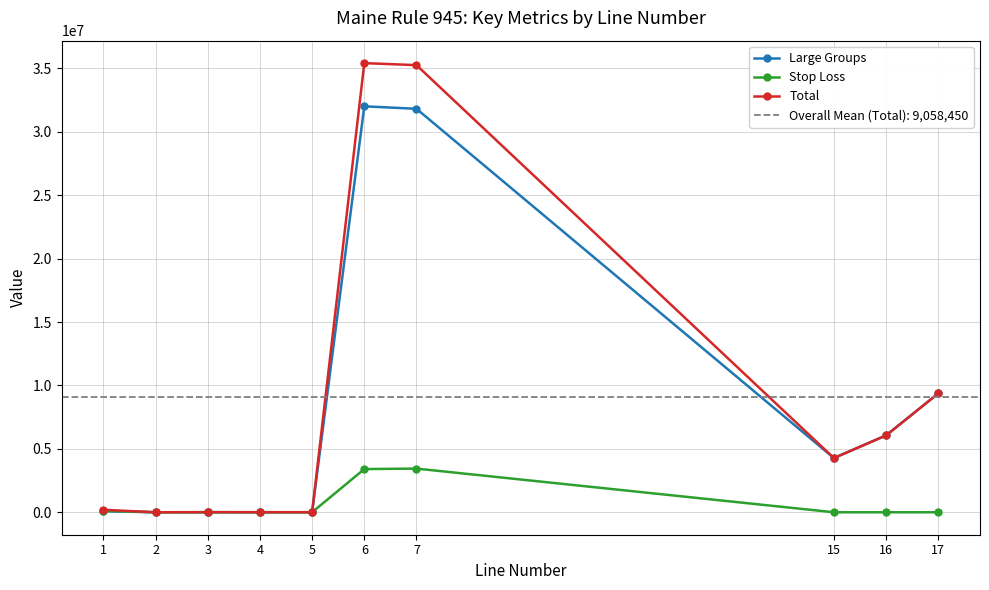

True or false: Total and Large Groups intersect in this chart.

False